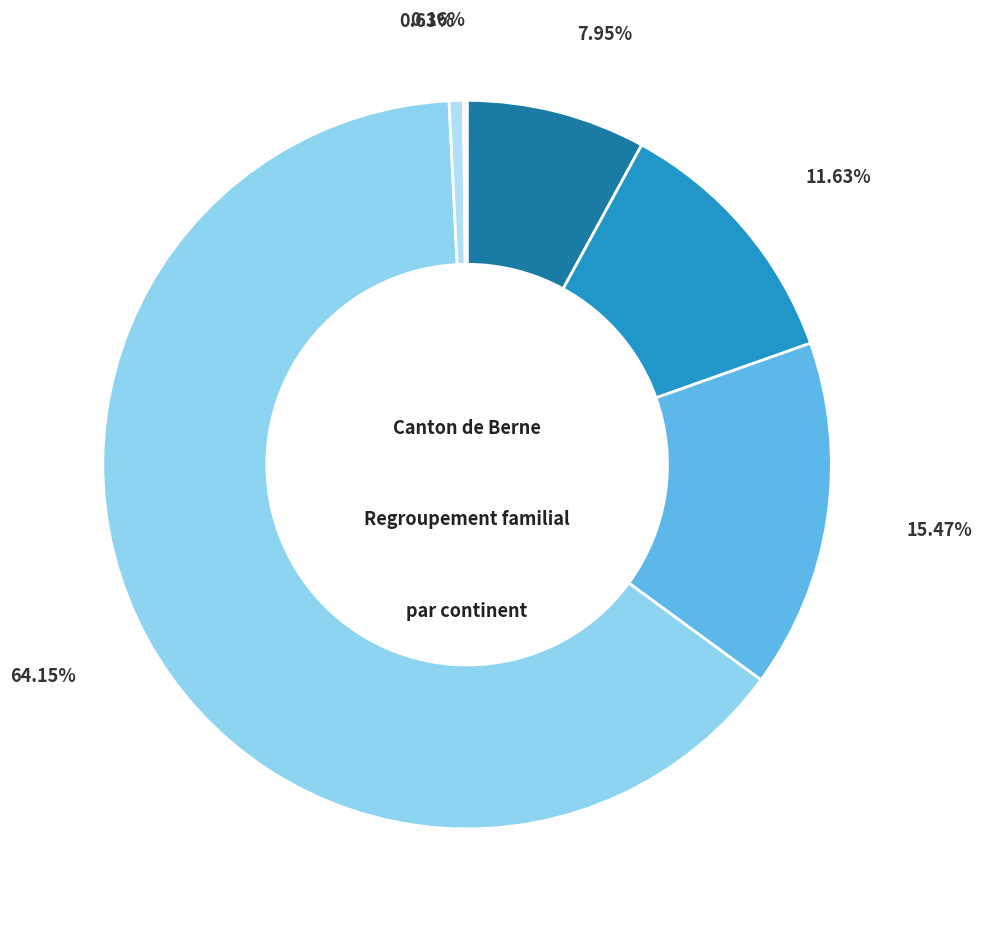

Count the number of slices in the pie.

6